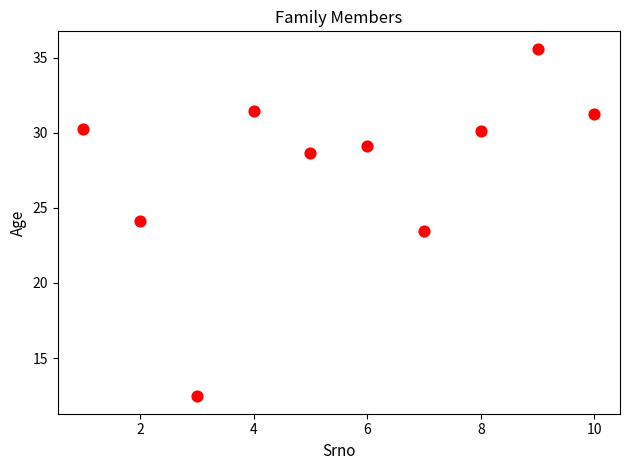

What is the range of X values (max minus min)?

9.0